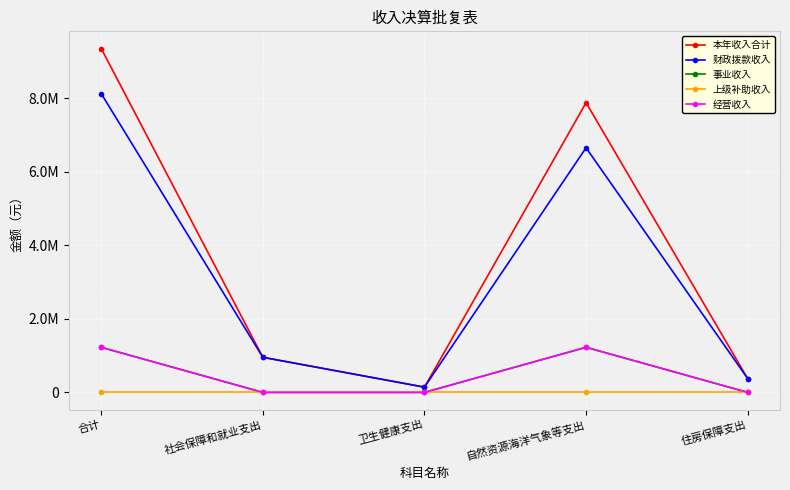

True or false: 经营收入 has a value of 1609100.3 at 合计.

False